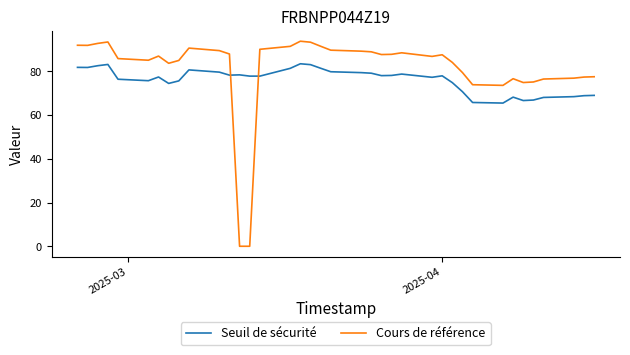

What is the highest value of the Cours de référence series?

93.8